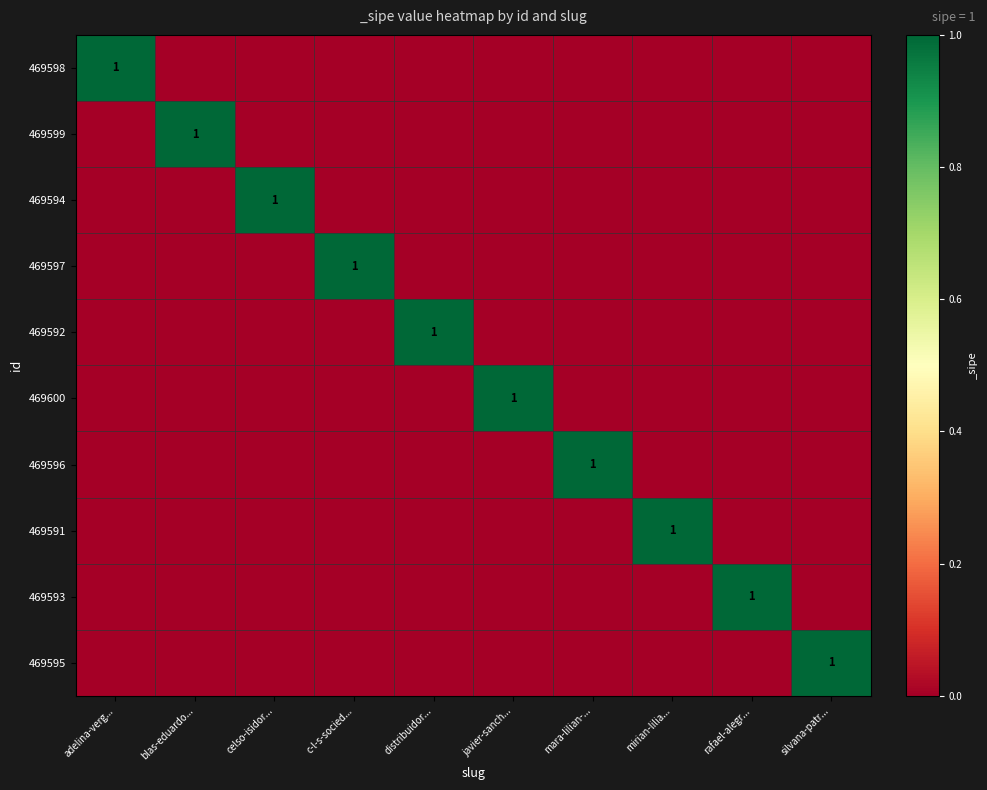

Rank the series at rafael-alegr... from highest to lowest value.

469593, 469598, 469599, 469594, 469597, 469592, 469600, 469596, 469591, 469595